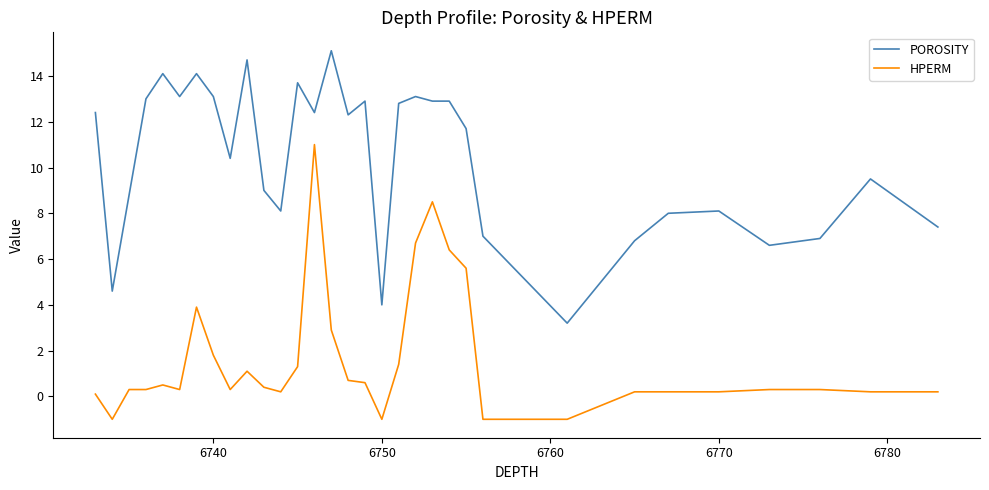

What is the difference between the maximum and minimum values in the POROSITY series?

11.9